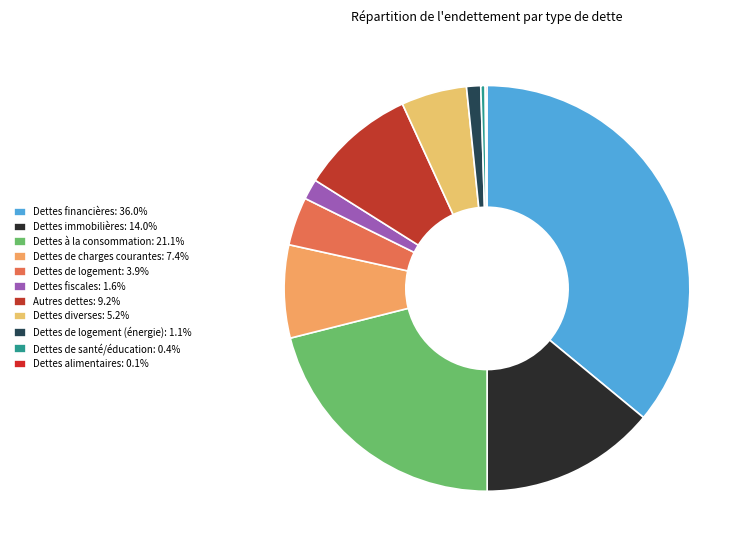

How many slices are in this pie chart?

11